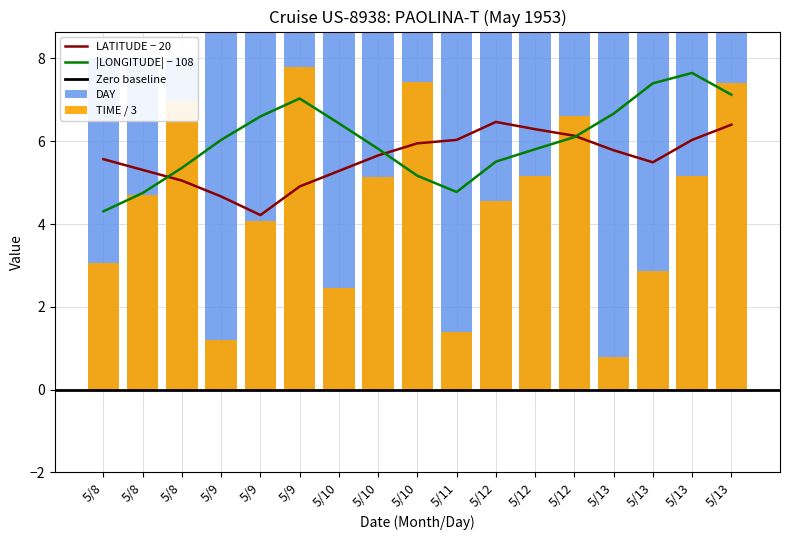

Rank the categories by LATITUDE value from lowest to highest.

5/9, 5/9, 5/9, 5/8, 5/10, 5/8, 5/13, 5/8, 5/10, 5/13, 5/10, 5/11, 5/13, 5/12, 5/12, 5/13, 5/12